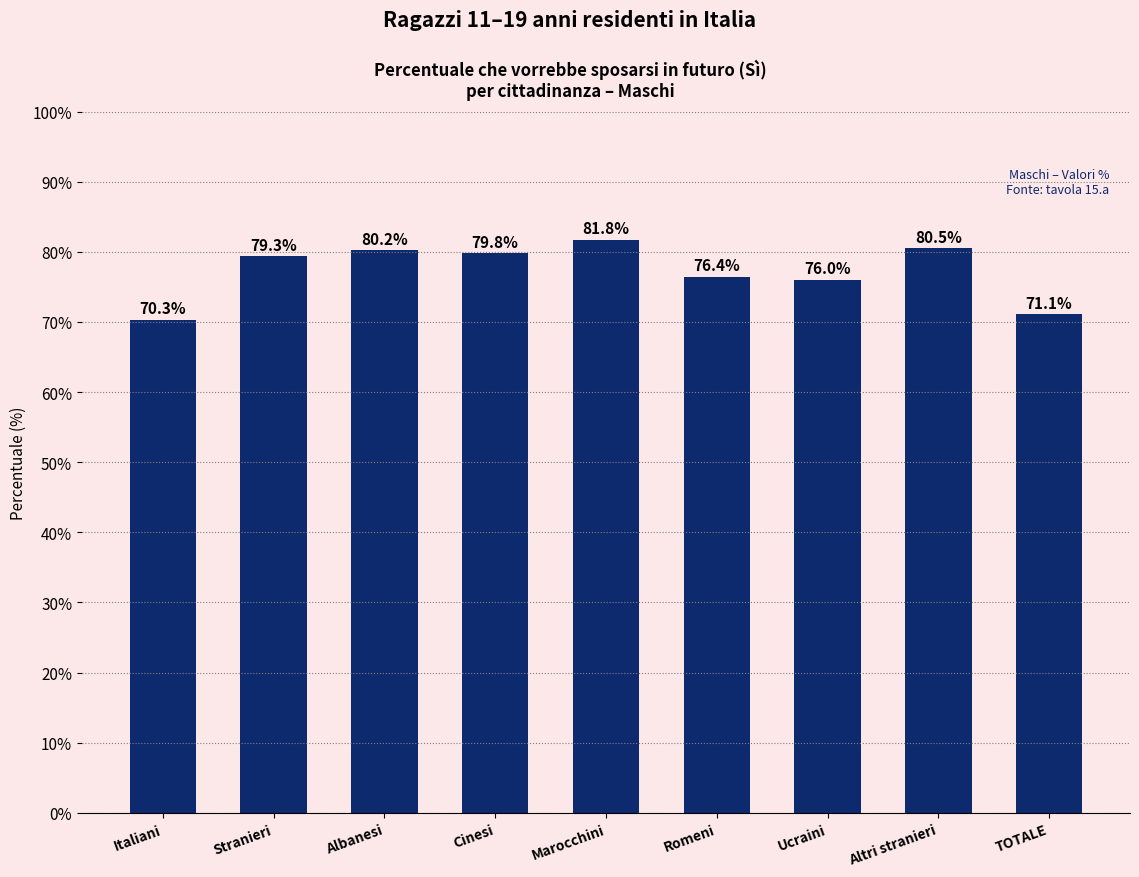

What is the difference between the maximum and minimum values?

11.5